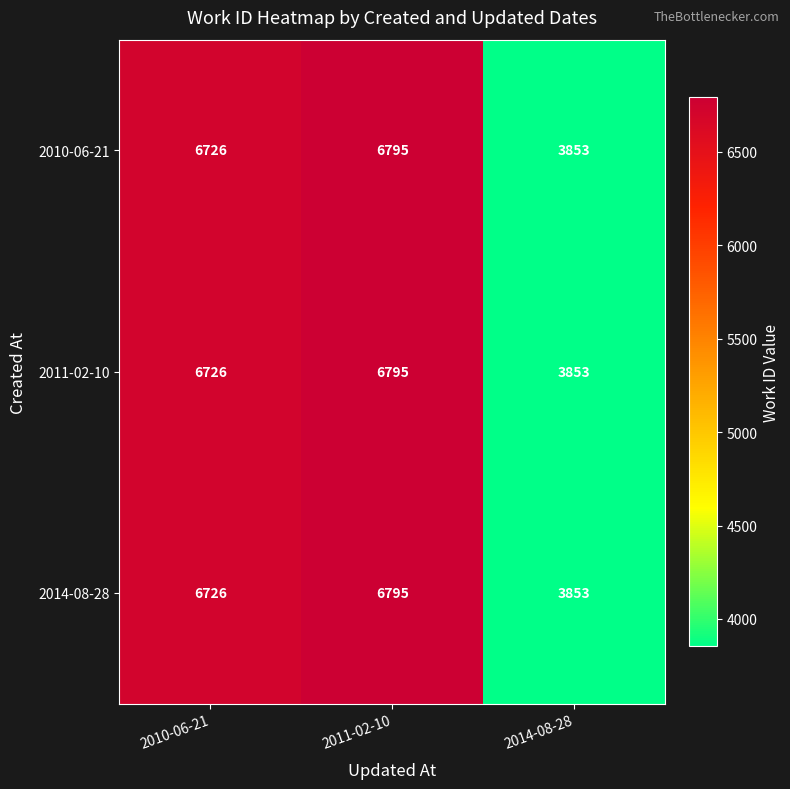

Reading left to right, list all the values displayed in this chart.

2010-06-21: 6726	6795	3853
2011-02-10: 6726	6795	3853
2014-08-28: 6726	6795	3853